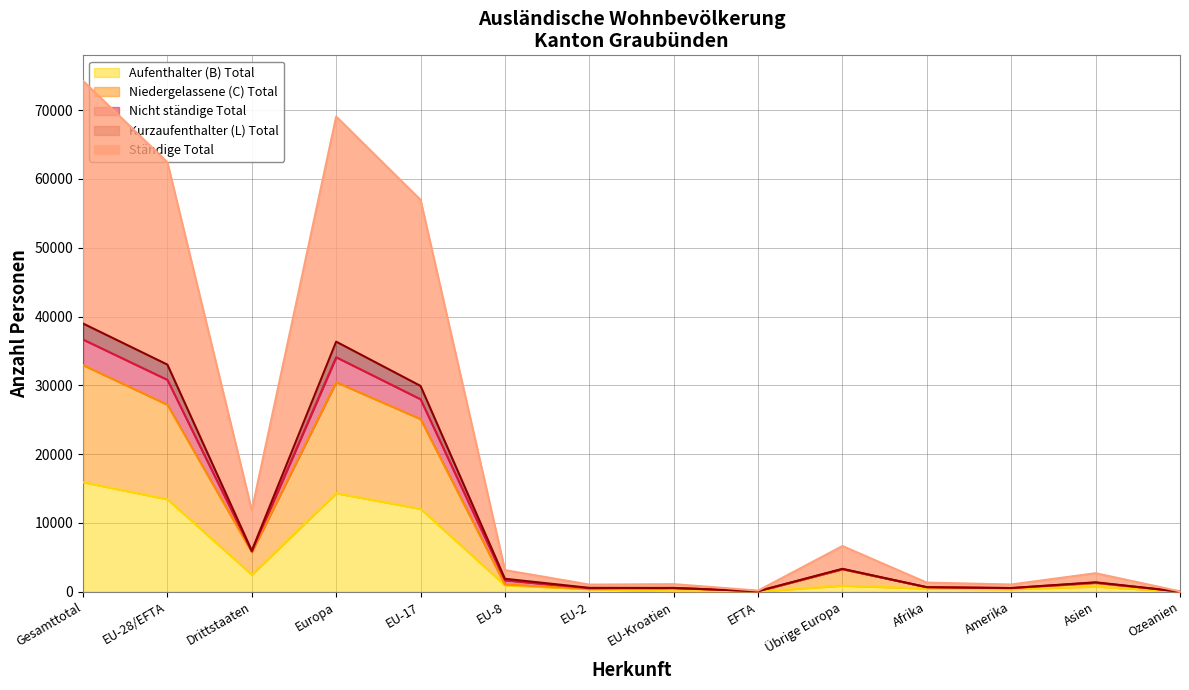

What is the label of the 13th point from the left?

Asien